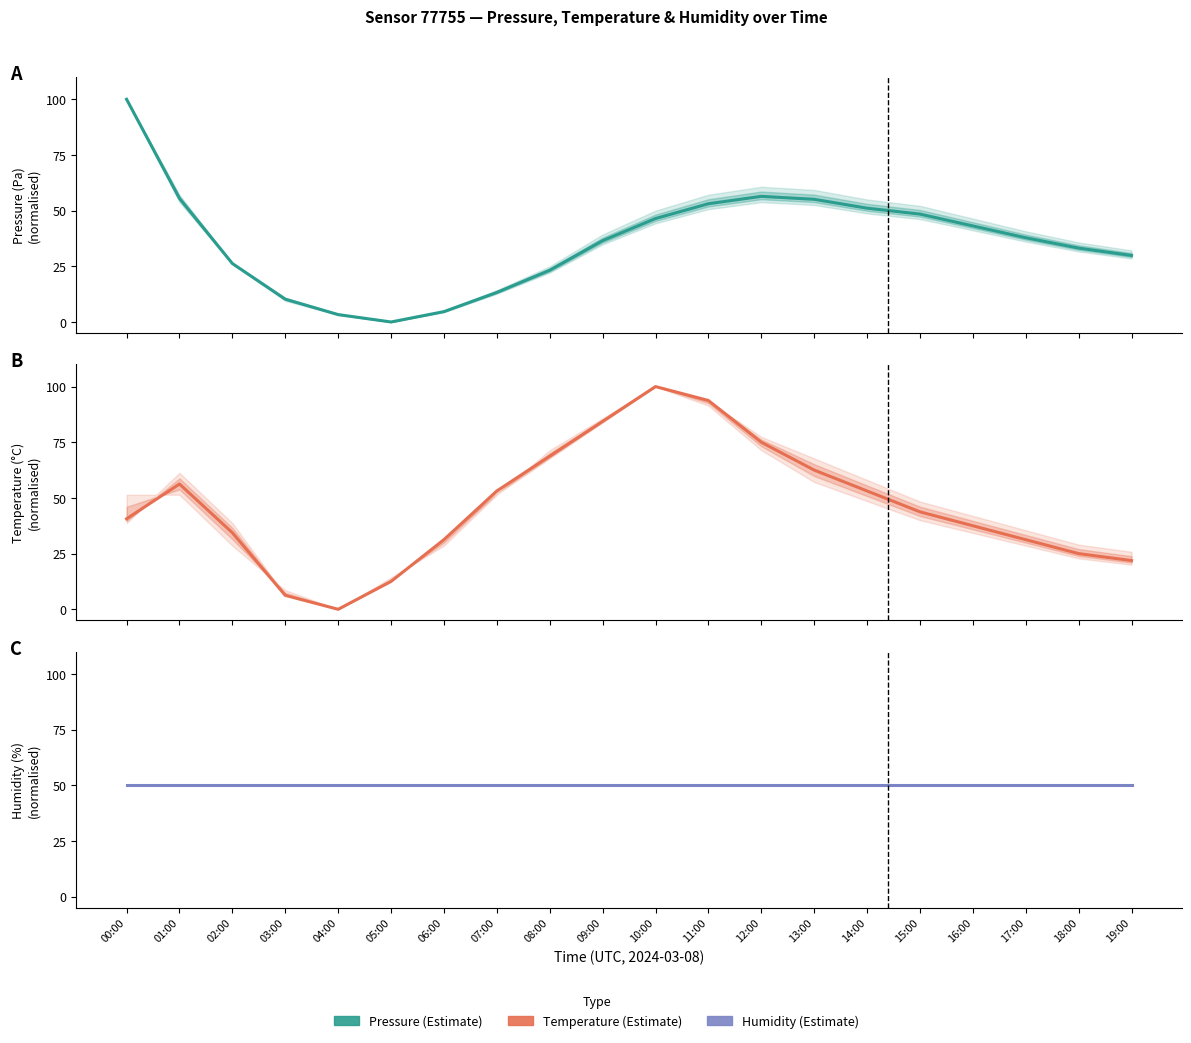

What is the difference between the Temperature values at 13:00 and 08:00?

6.3